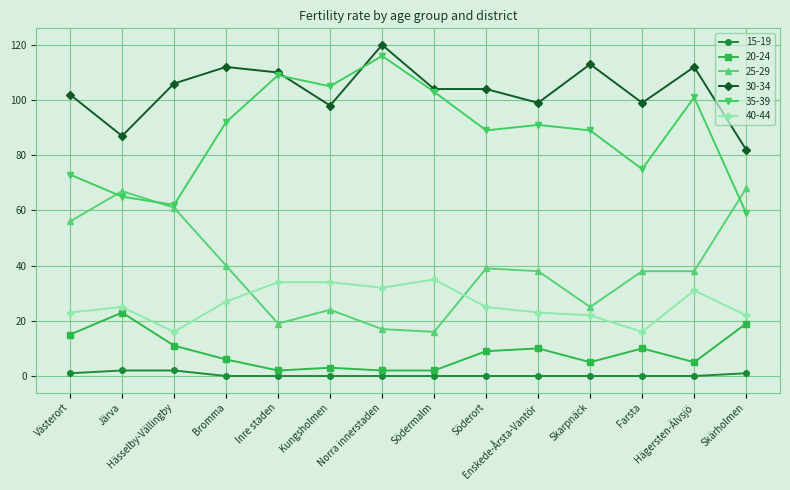

What are all the series names shown in the legend?

15-19, 20-24, 25-29, 30-34, 35-39, 40-44